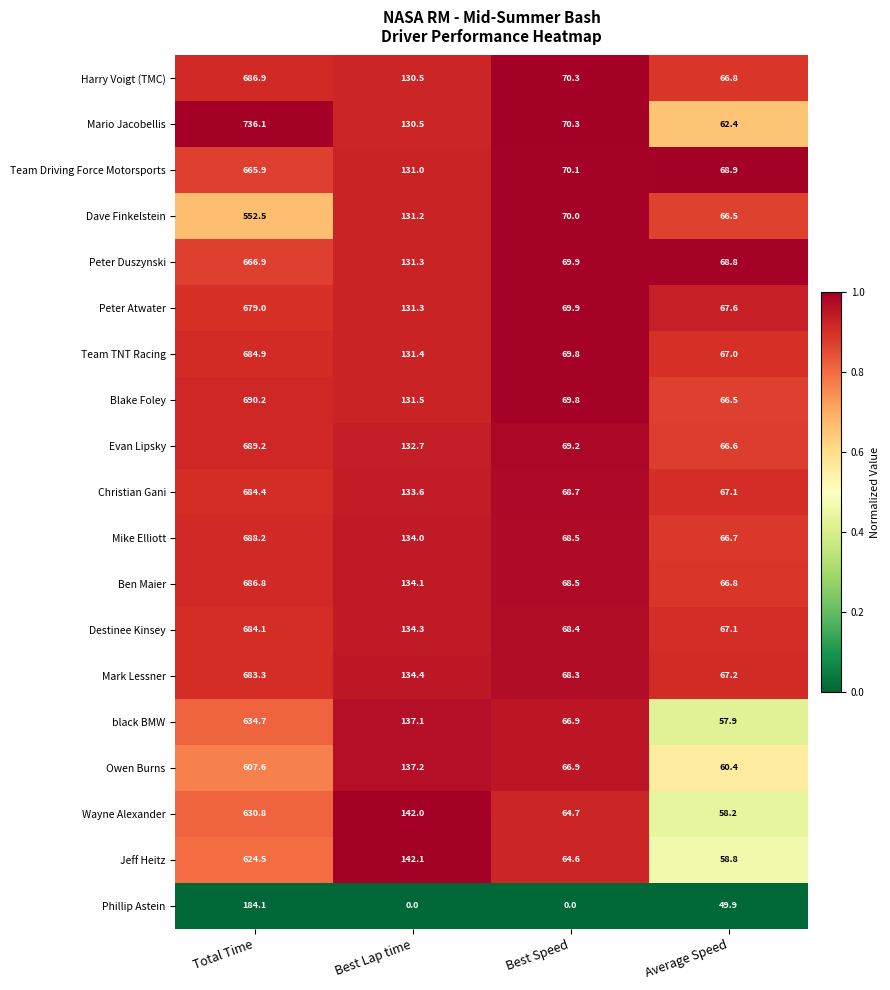

True or false: Ben Maier has a value of 28.5 at Best Speed.

False